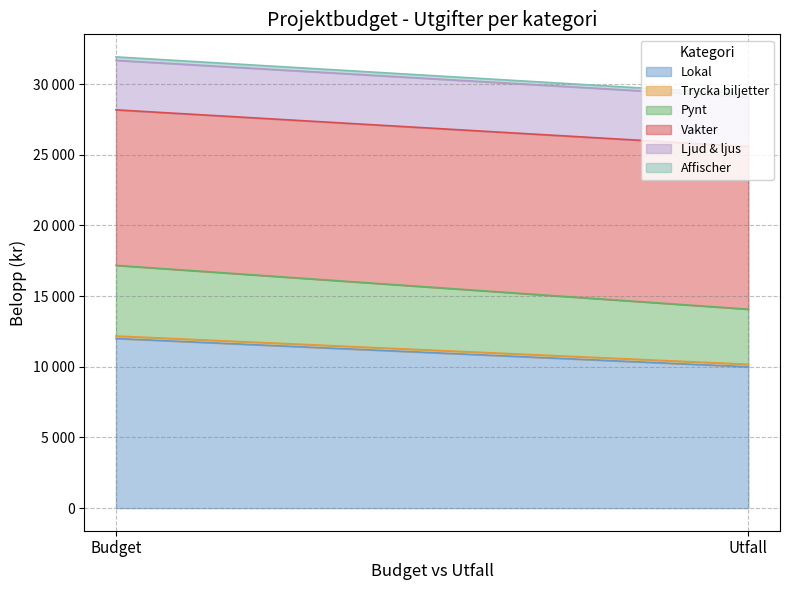

Between Budget and Utfall, which is larger?

Budget